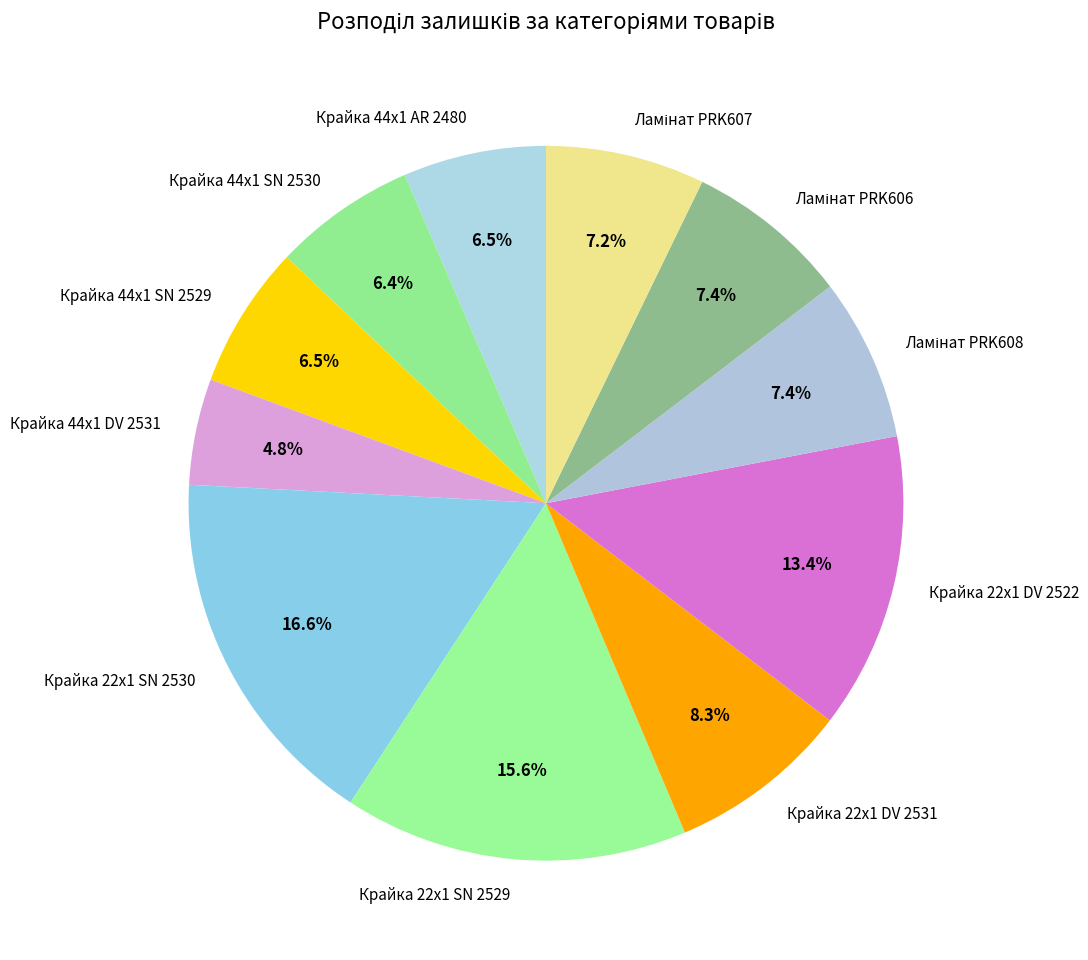

The Крайка 22x1 DV 2522 slice represents 13% of the pie. True or false?

True